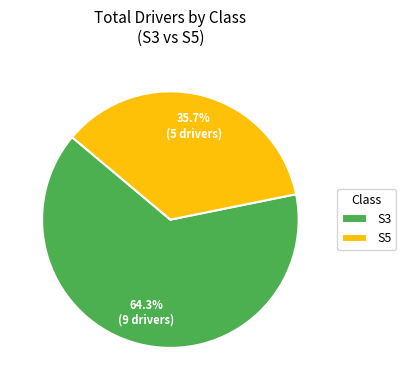

Which slice is the smallest?

S5